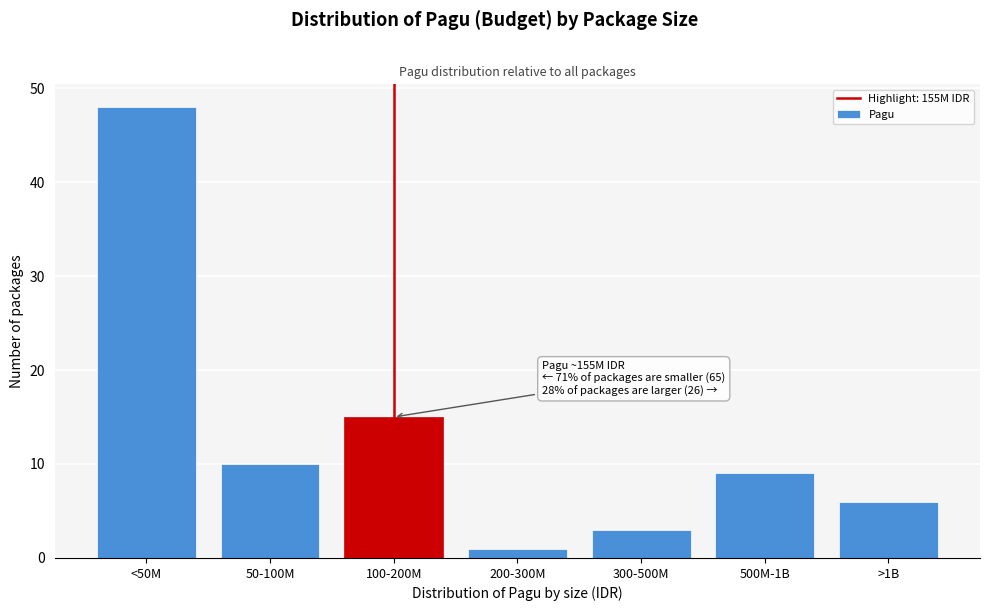

Reading left to right, transcribe all the data shown in this chart.

48	10	15	1	3	9	6